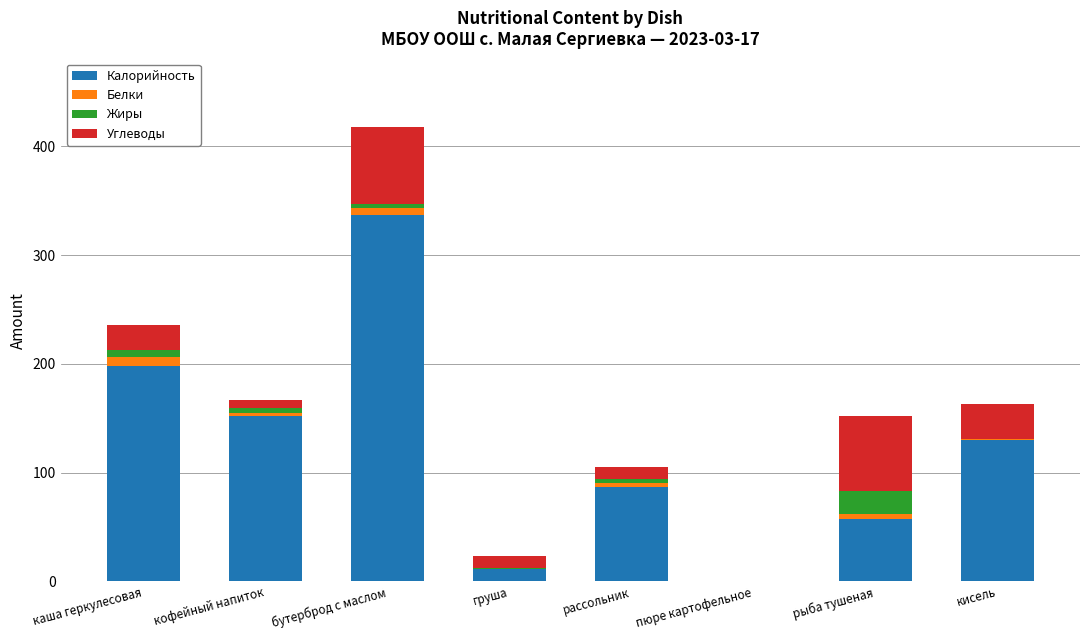

At which category is the sum across all series the highest?

бутерброд с маслом